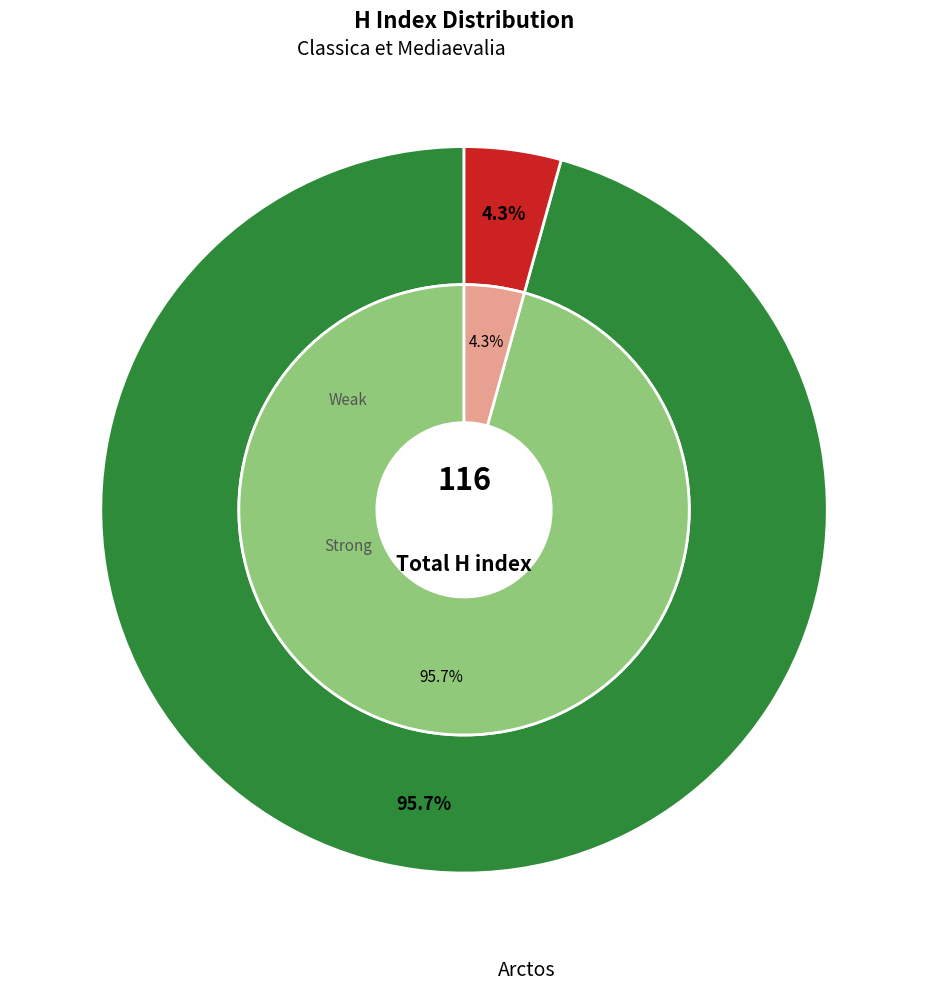

How many slices are in this pie chart?

2